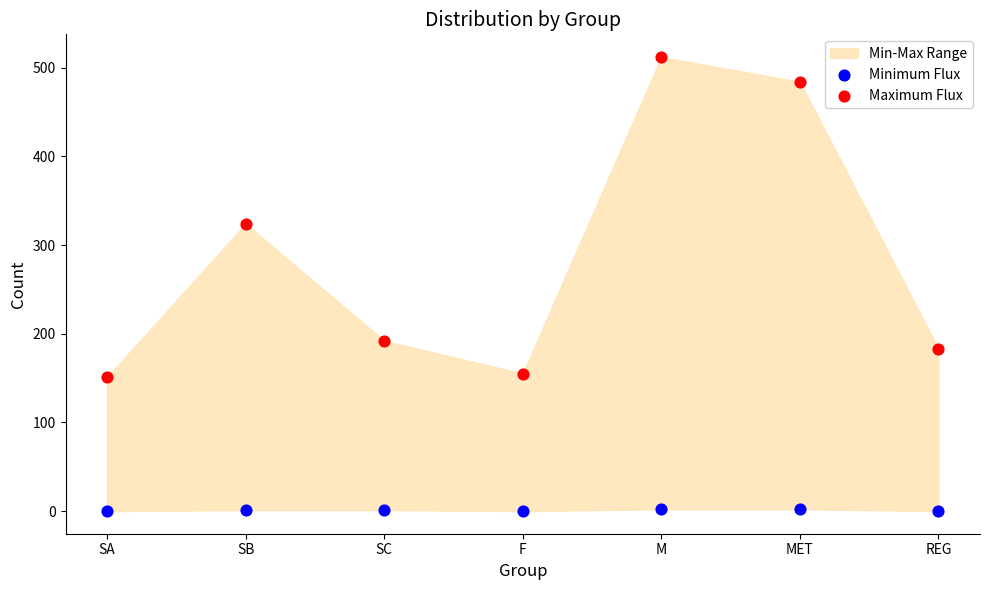

Which series contains the lowest Y value?

Minimum Flux